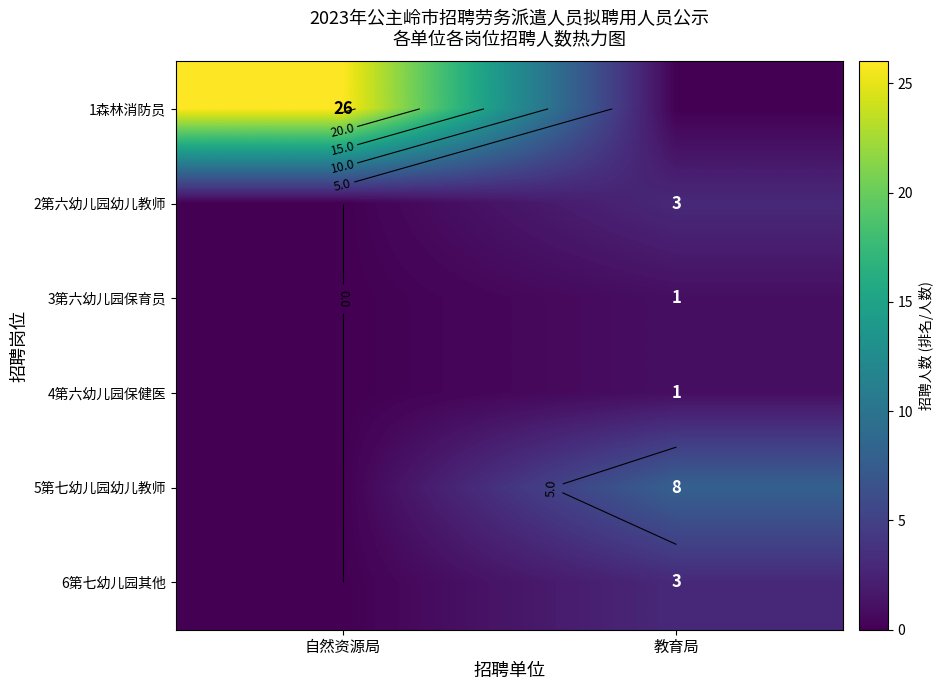

How many 2第六幼儿园幼儿教师 values are between 0 and 3?

2